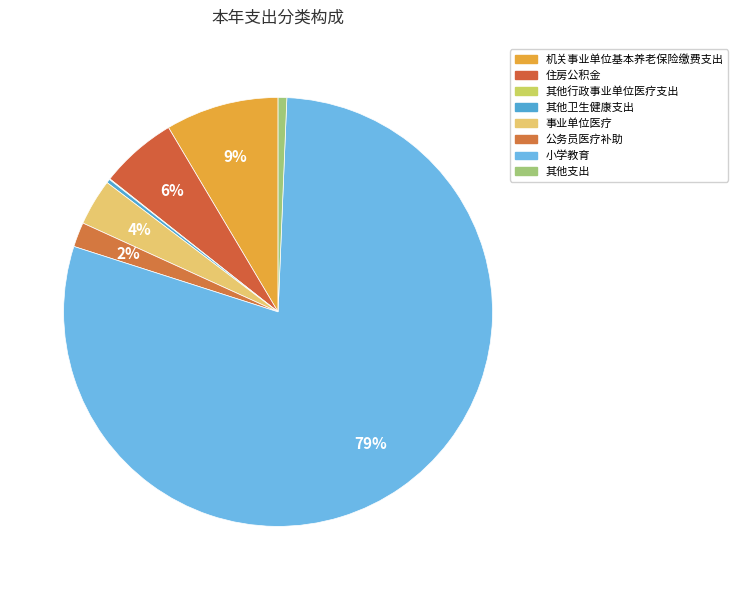

Is the sum of 机关事业单位基本养老保险缴费支出 and 住房公积金 greater than half?

No